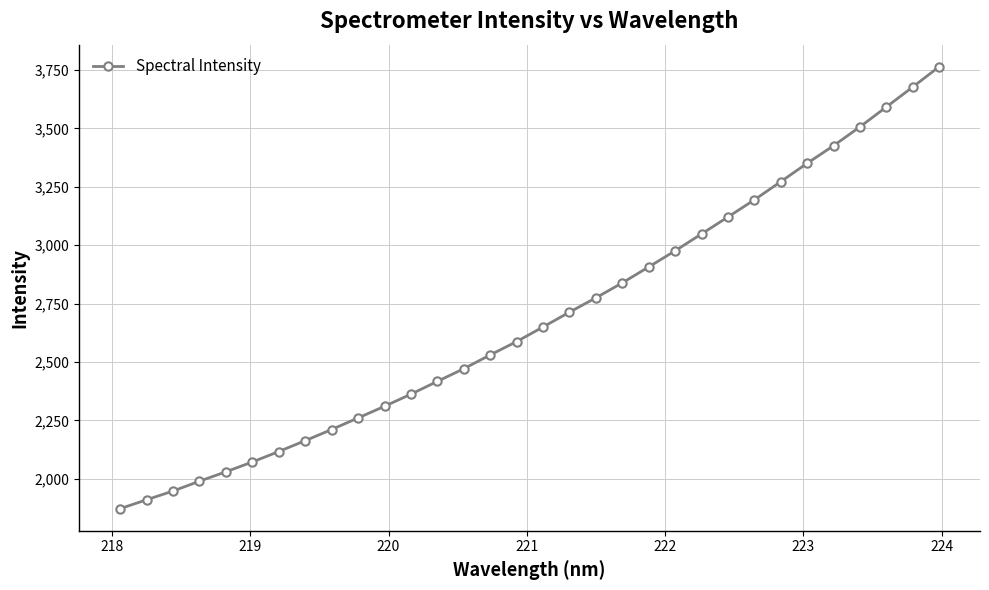

Count the number of values greater than 2649.

16